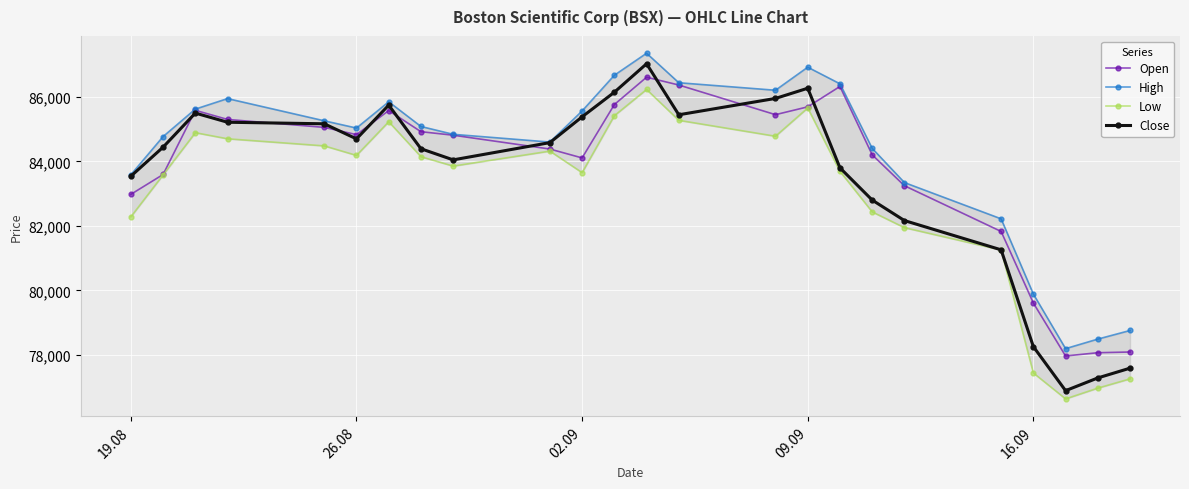

What value does the Close series have at 09.09, to the nearest 10?

86270